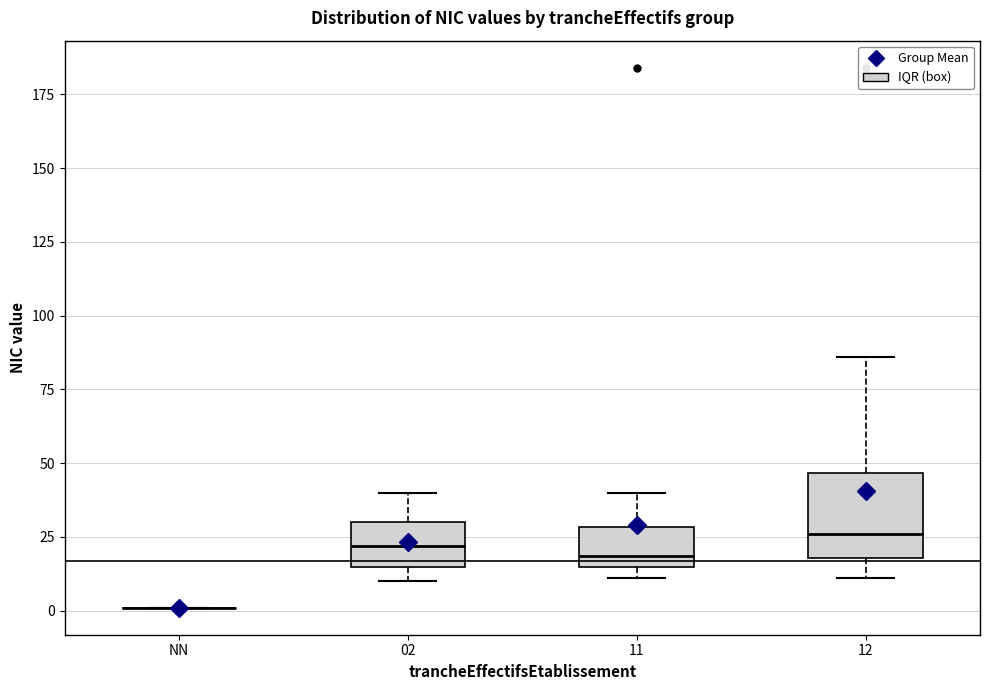

Comparing the boxes themselves (not the whiskers), which one is the tallest?

12